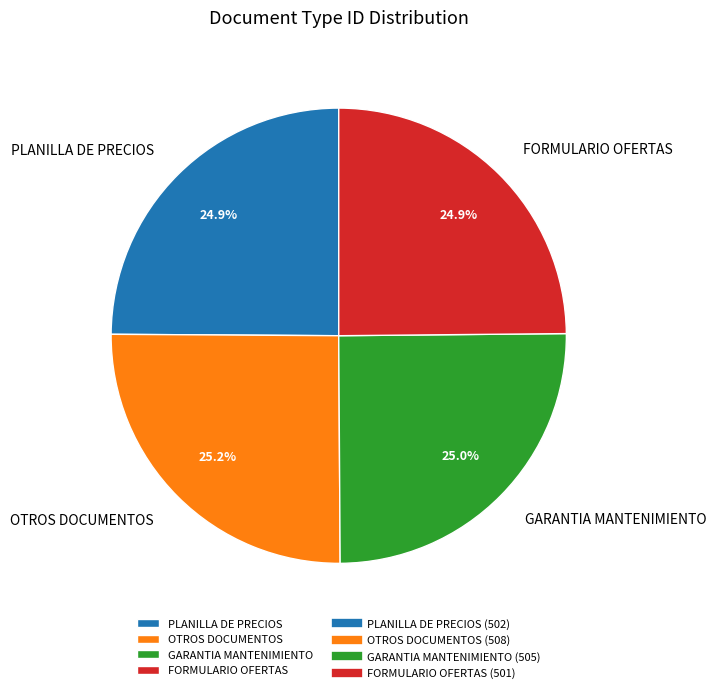

What percentage is NOT represented by FORMULARIO OFERTAS?

75.1%